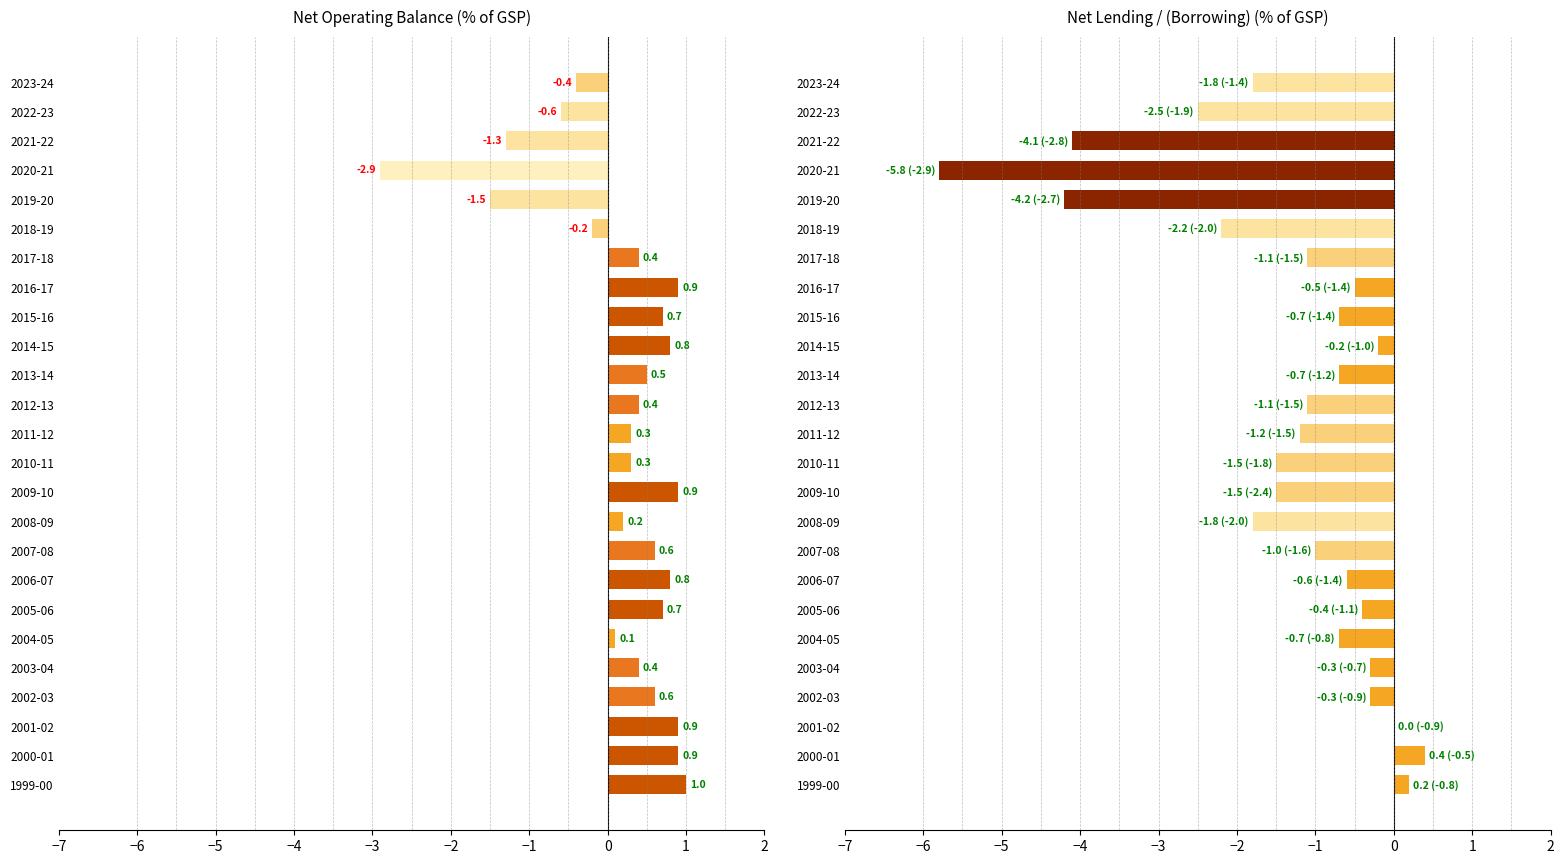

What is the minimum value for Net Lending/Borrowing % GSP?

-5.8